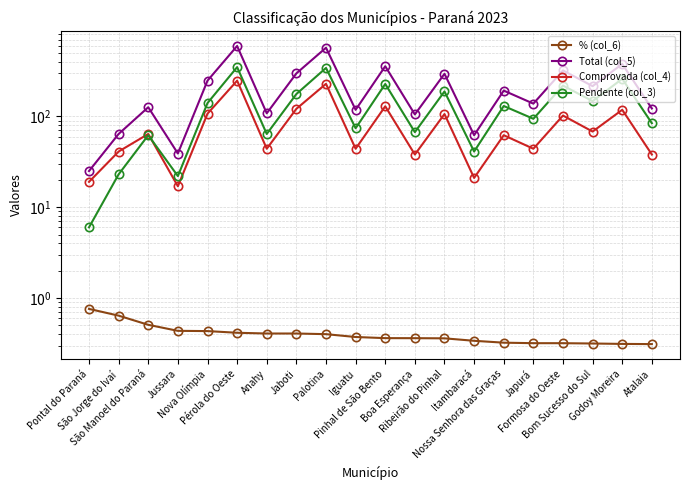

Between Palotina and Itambaracá, which is larger?

Palotina